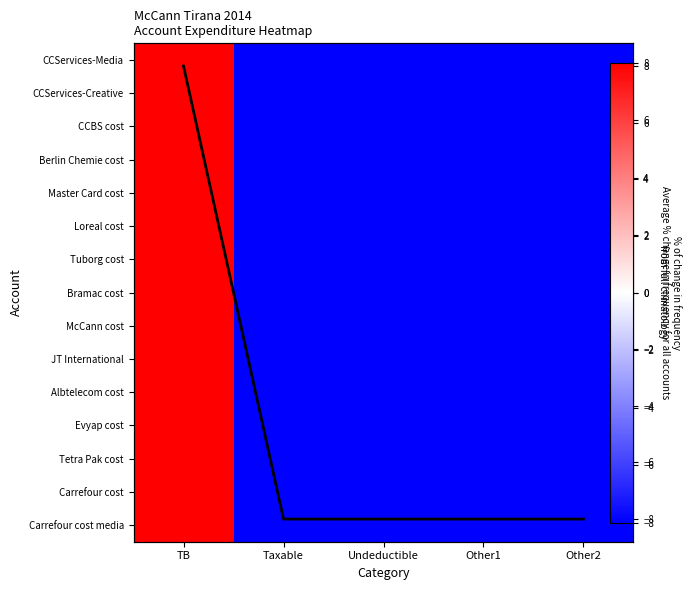

What is the lowest value of the Master Card cost series?

-8